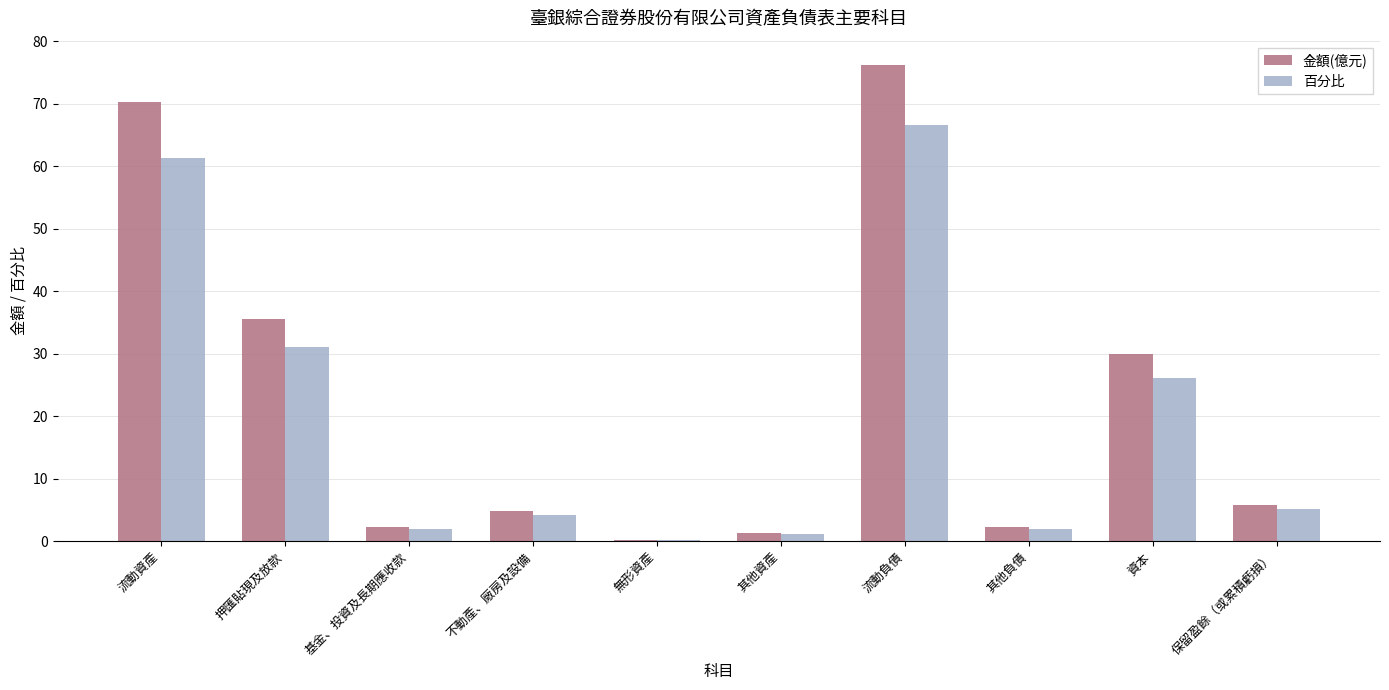

True or false: 金額(億元) has a value of 35.6 at 押匯貼現及放款.

True